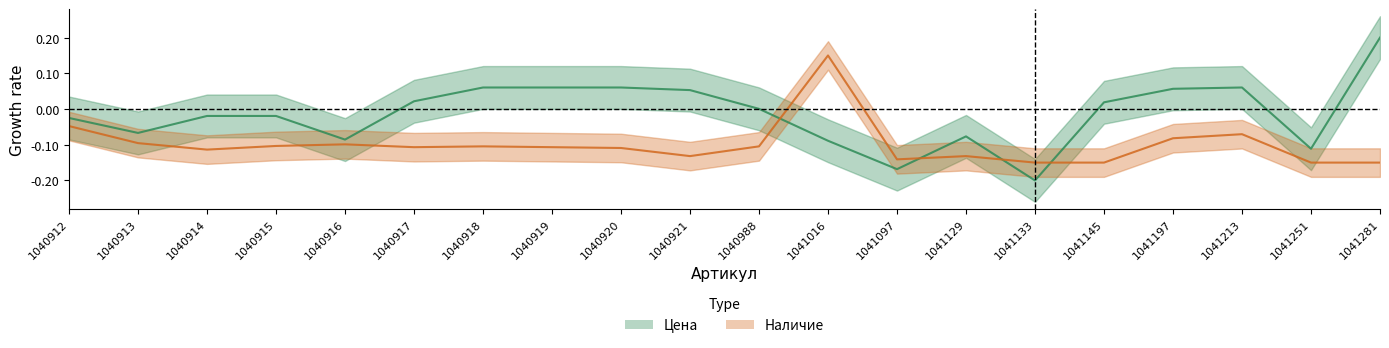

Which series has the largest range (max minus min)?

Цена